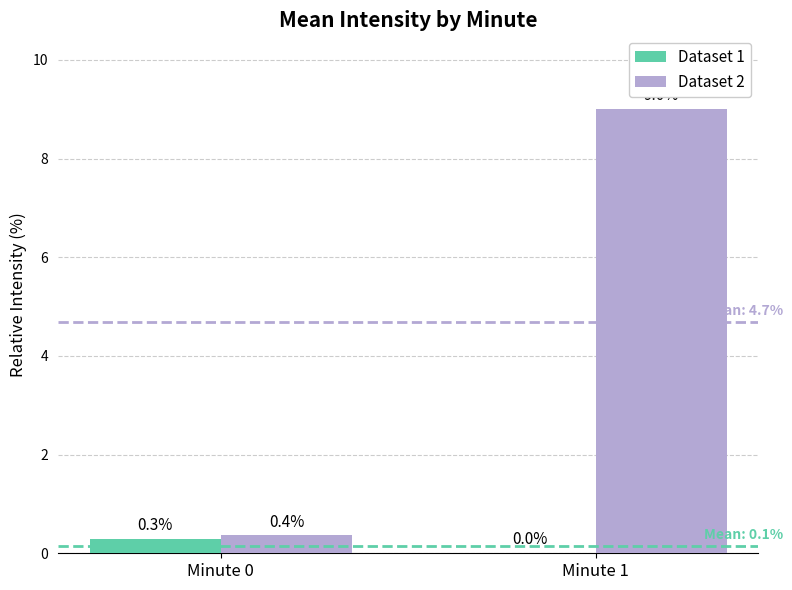

What is the difference between the Dataset 1 values at Minute 0 and Minute 1?

0.3